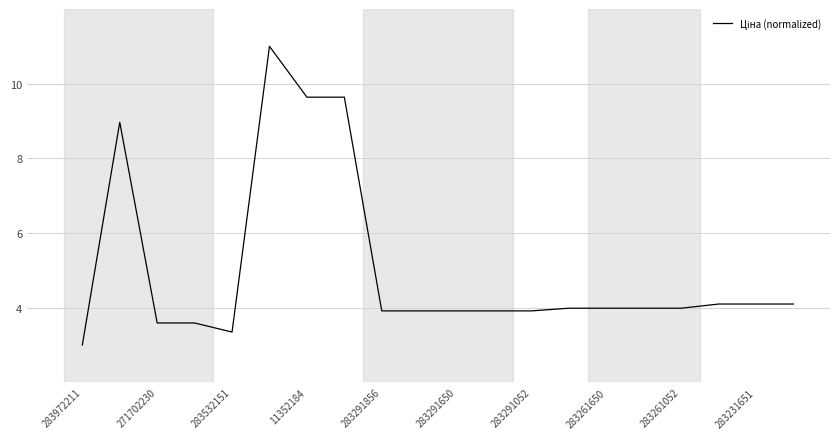

What is the smallest value displayed?

3.0